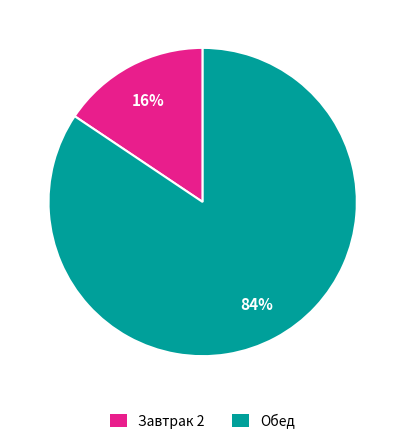

What percentage is the Обед slice, to the nearest percent?

84%